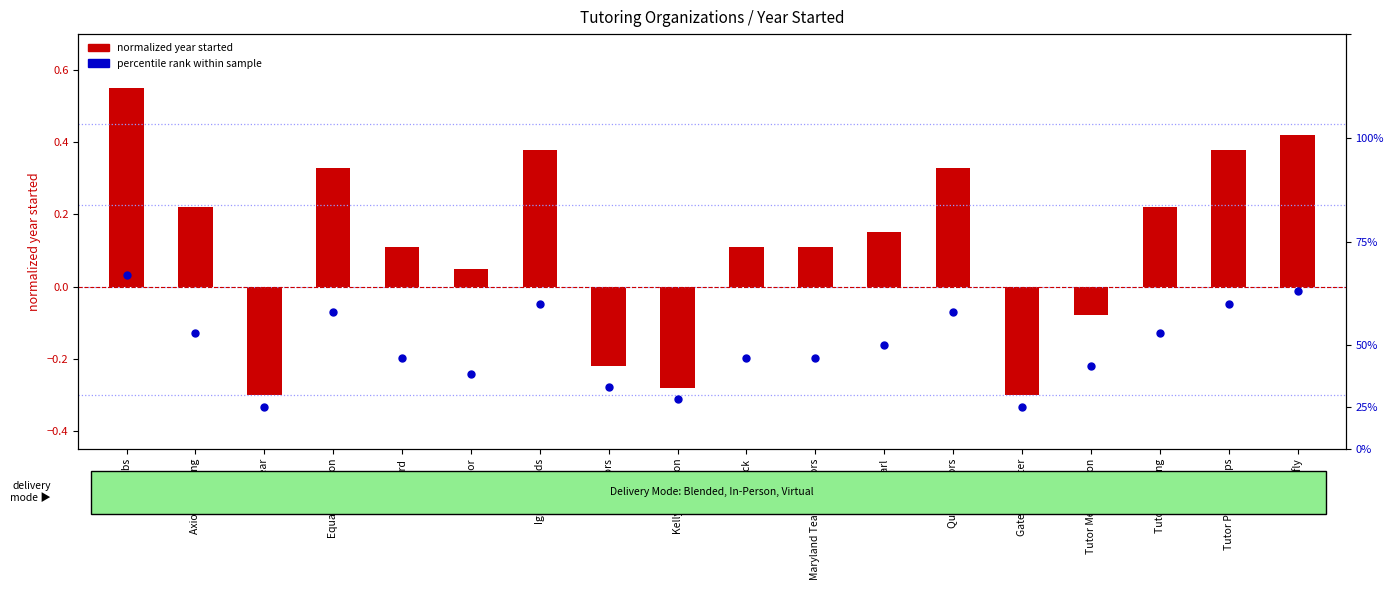

What is the total value across all series at Equal Education?

0.7